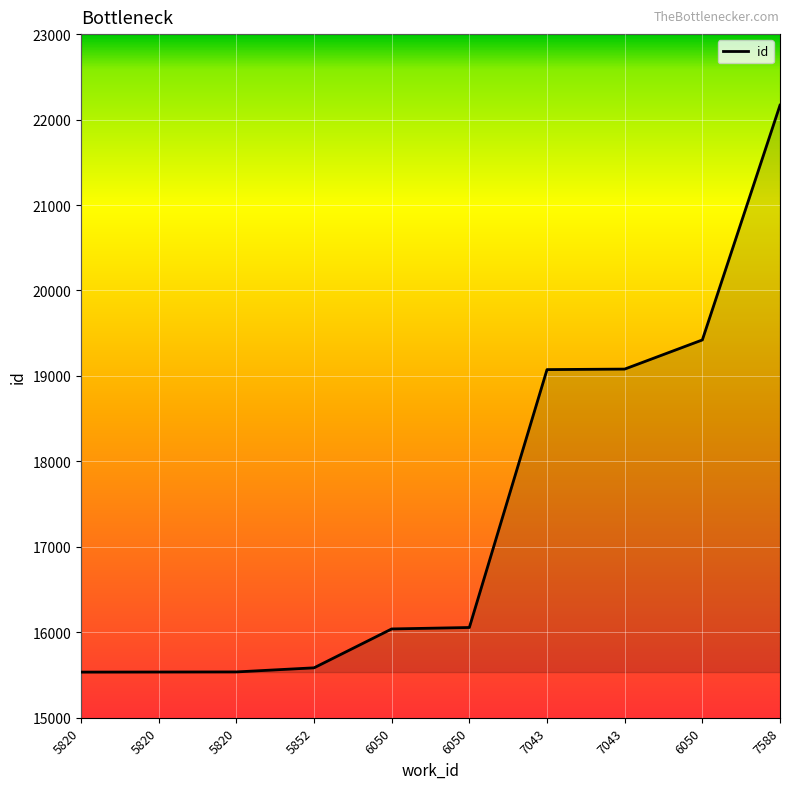

Is this an area chart (filled region under the line)?

Yes